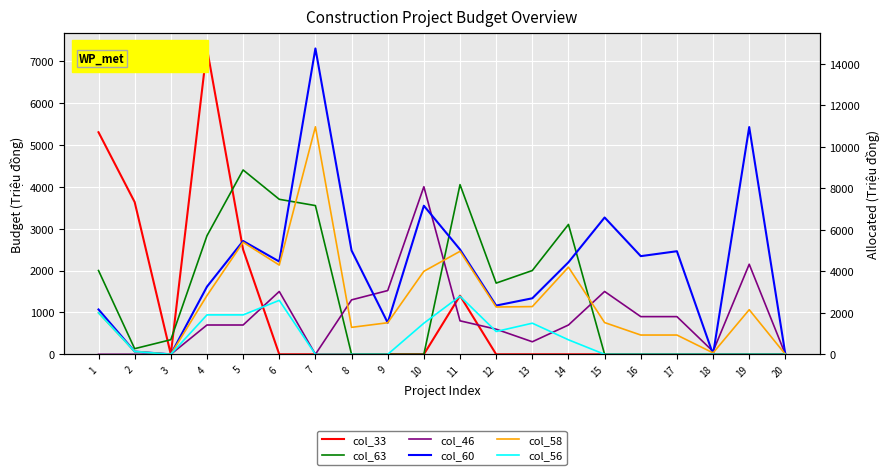

True or false: col_46 and col_33 cross at least once.

True